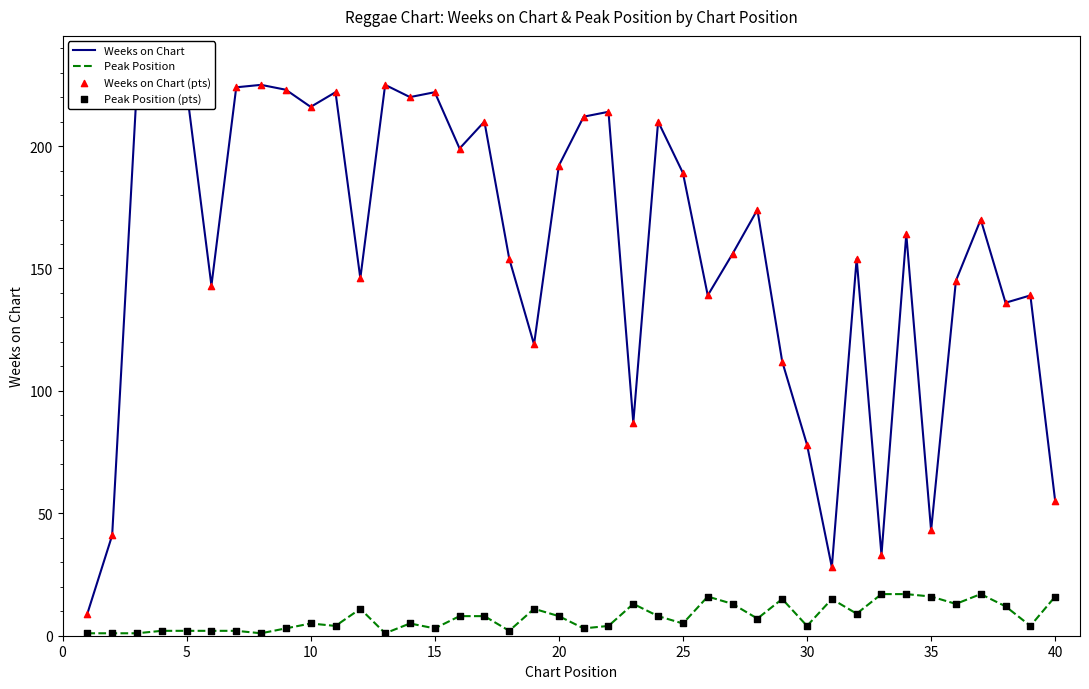

Which series has the largest total across all categories?

Weeks on Chart